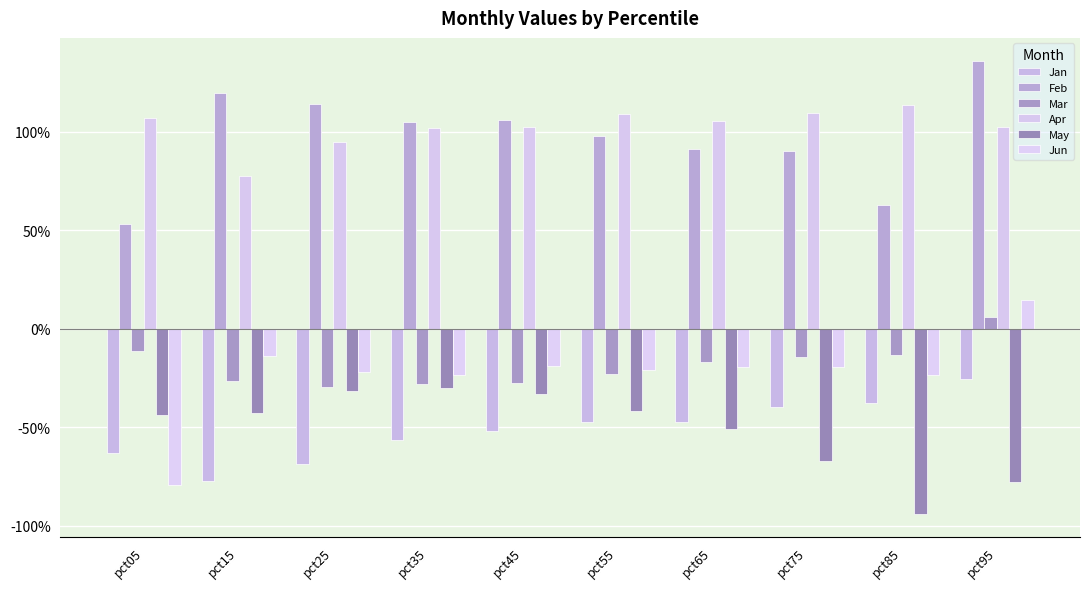

Which has a higher value, pct75 or pct35?

pct75